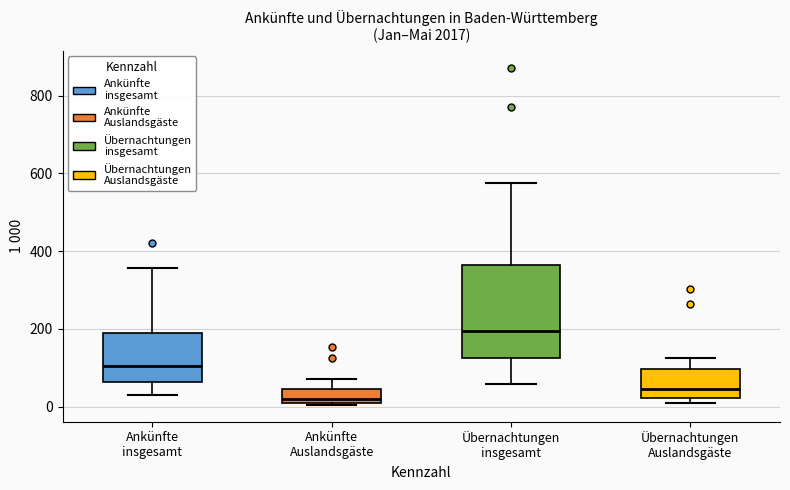

Comparing the boxes themselves (not the whiskers), which one is the tallest?

Übernachtungen insgesamt